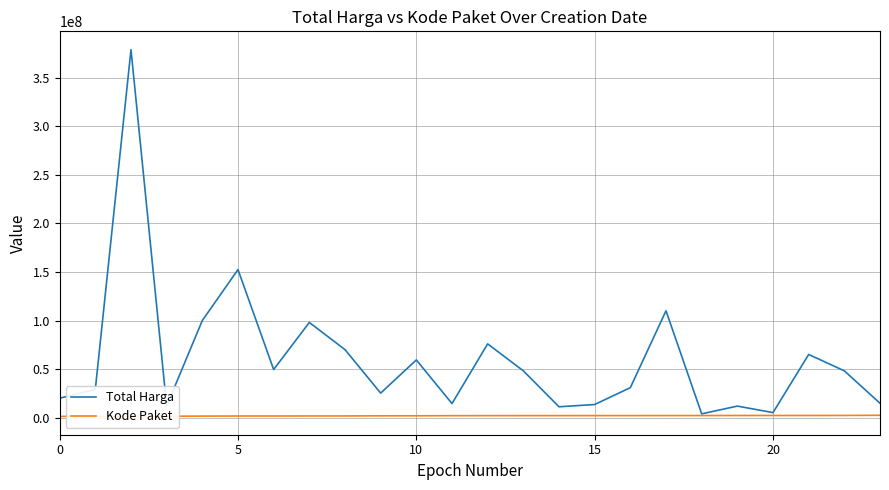

Which series has the largest total across all categories?

Total Harga